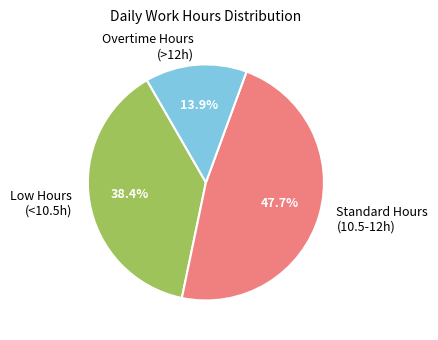

What is the largest slice in the pie chart?

Standard Hours (10.5-12h)